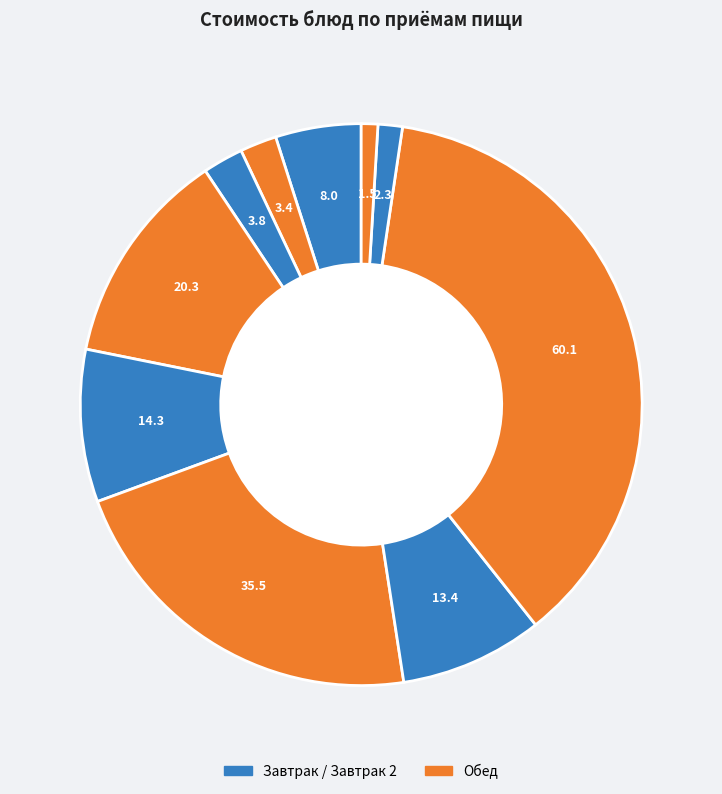

Which slice is the largest?

Жаркое по-домашнему